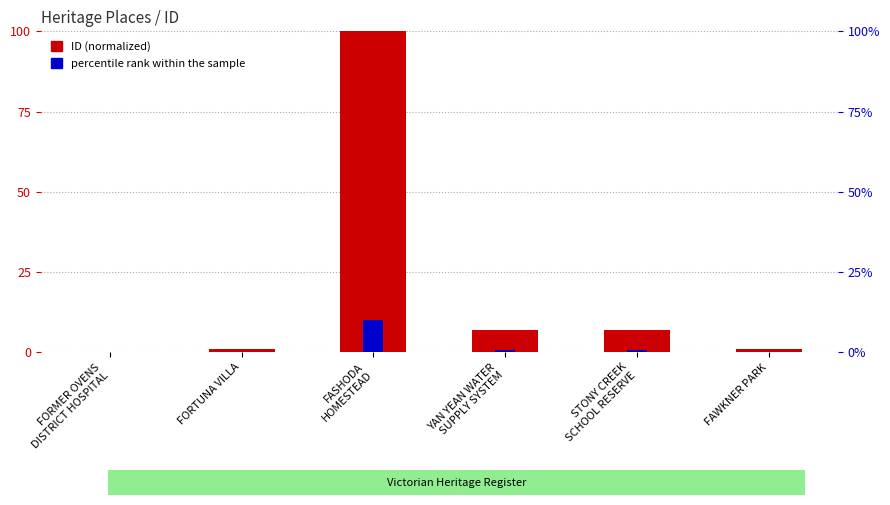

List the series in order of their overall mean, highest first.

ID (normalized), percentile rank within the sample